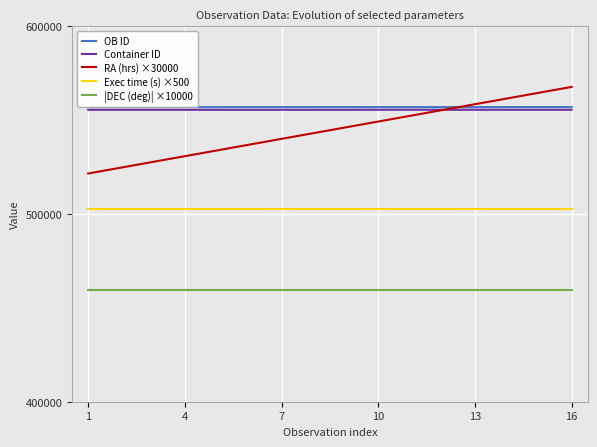

What is the maximum value for |DEC (deg)| ×10000?

459457.0